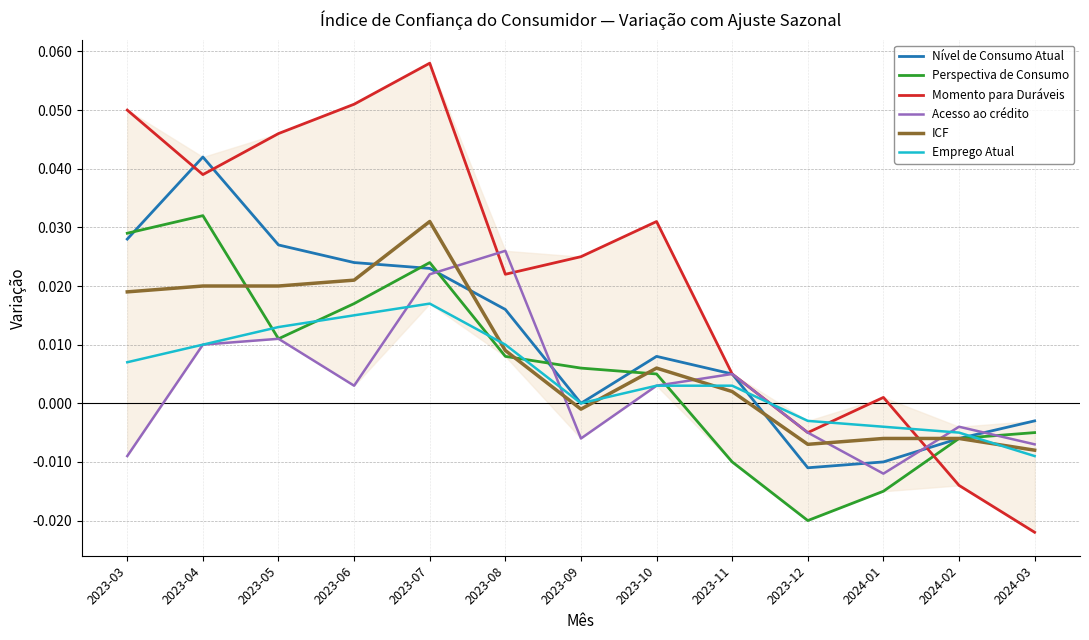

Which series changed the most between 2023-04 and 2023-11?

Perspectiva de Consumo